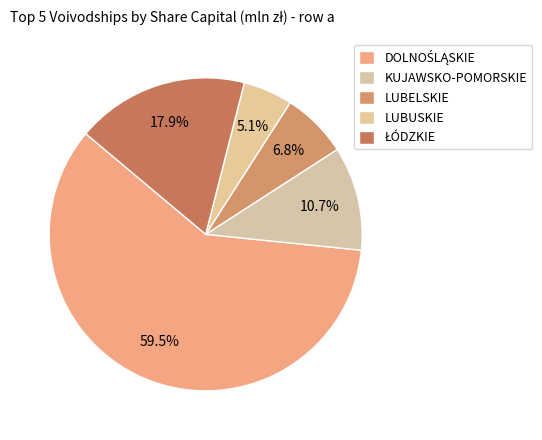

The ŁÓDZKIE slice represents 3% of the pie. True or false?

False